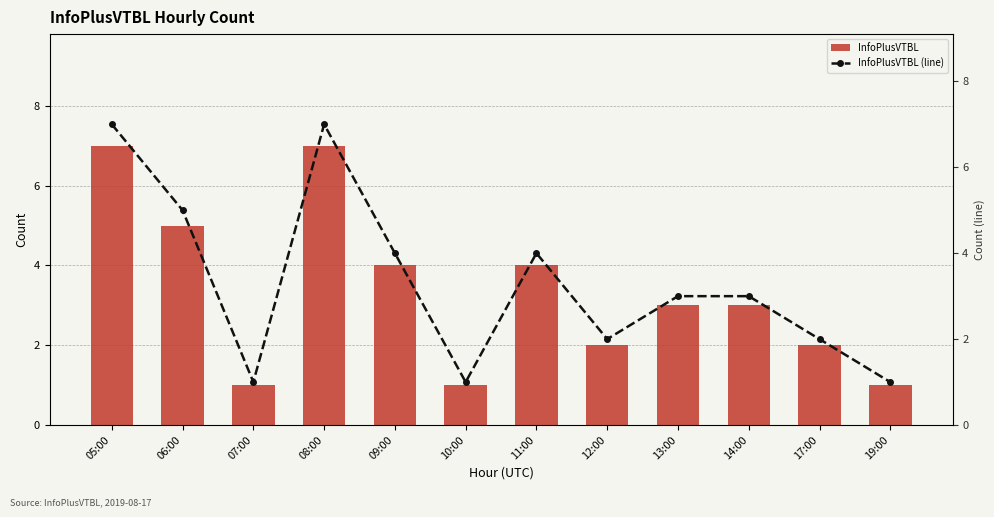

What are all the series names shown in the legend?

InfoPlusVTBL, InfoPlusVTBL (line)